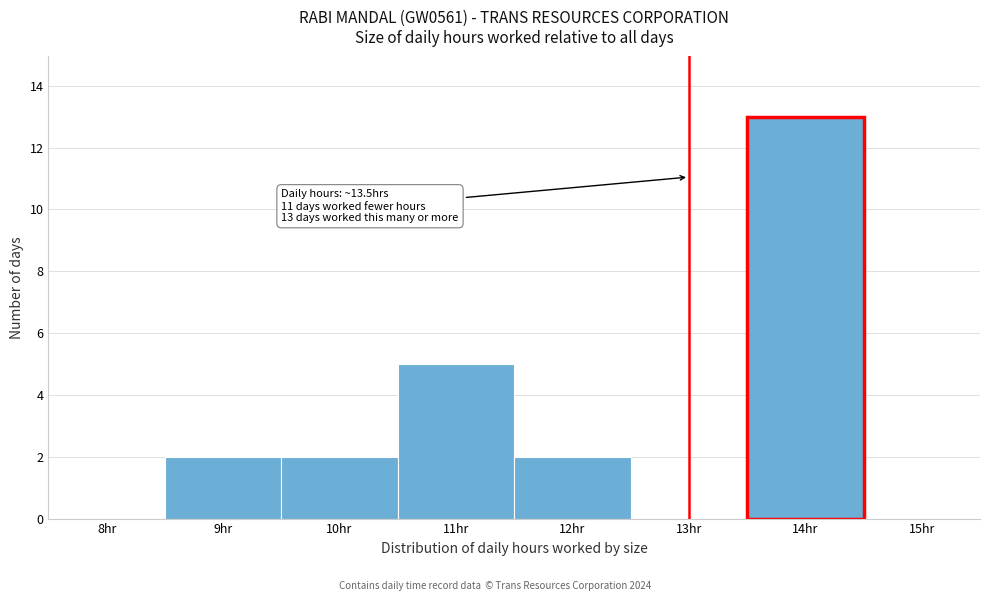

Reading left to right, list all the values displayed in this chart.

8hr=0	9hr=2	10hr=2	11hr=5	12hr=2	13hr=0	14hr=13	15hr=0